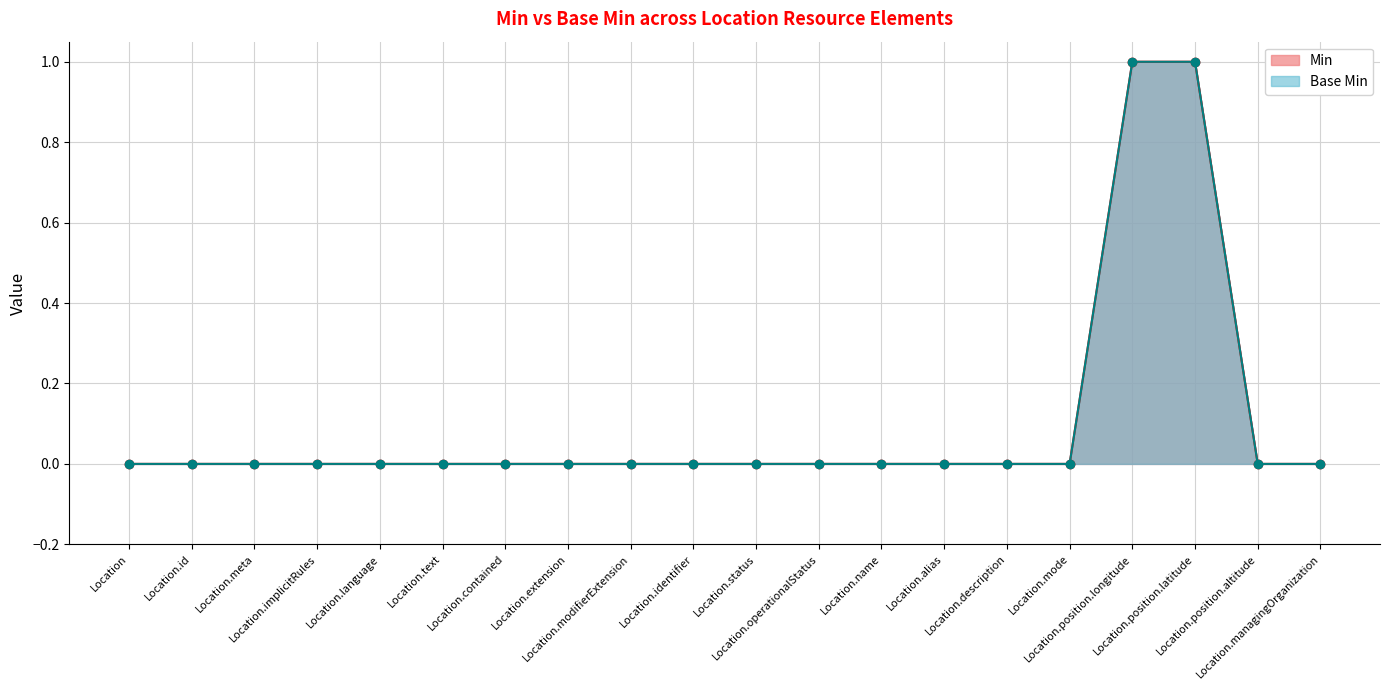

At how many categories does at least one series exceed 0?

2